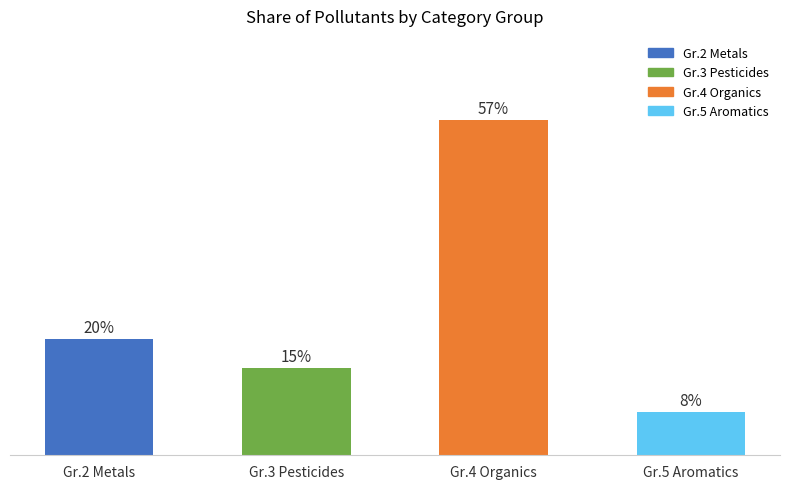

Which label corresponds to the smallest value in the chart?

Gr.5 Aromatics